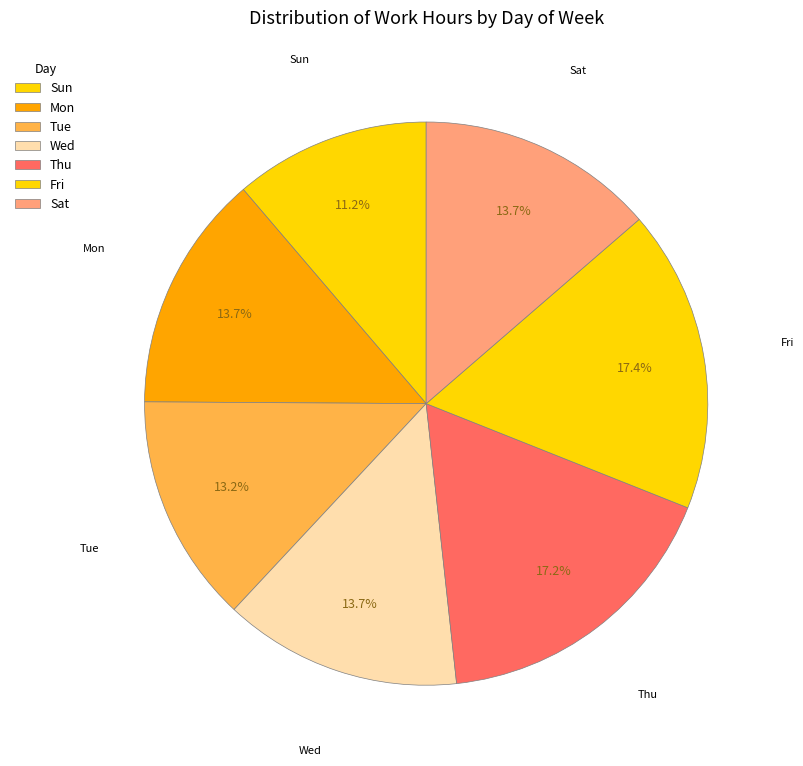

The Tue slice represents 24% of the pie. True or false?

False